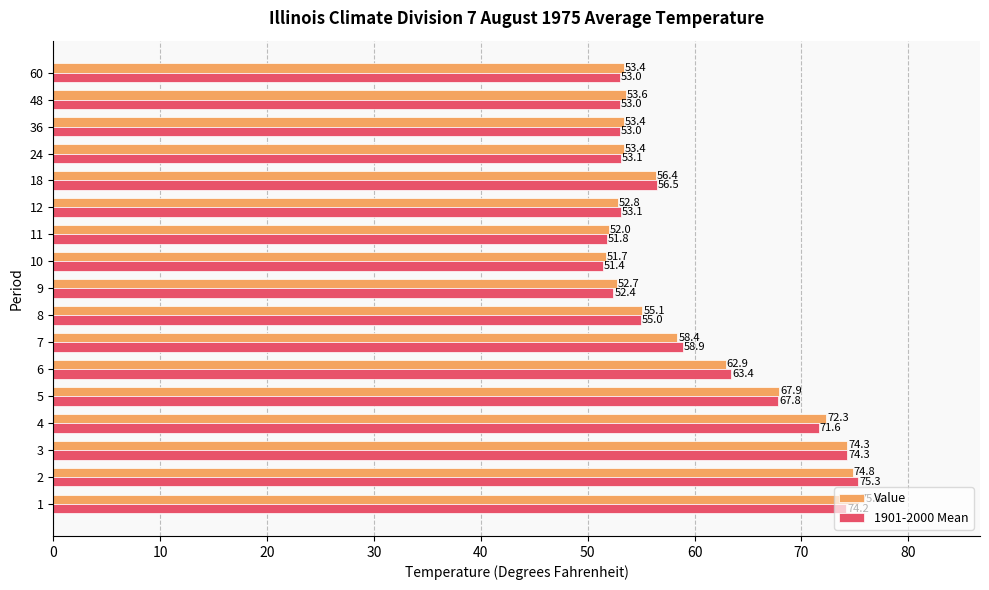

Rank the series at 12 from highest to lowest value.

1901-2000 Mean, Value